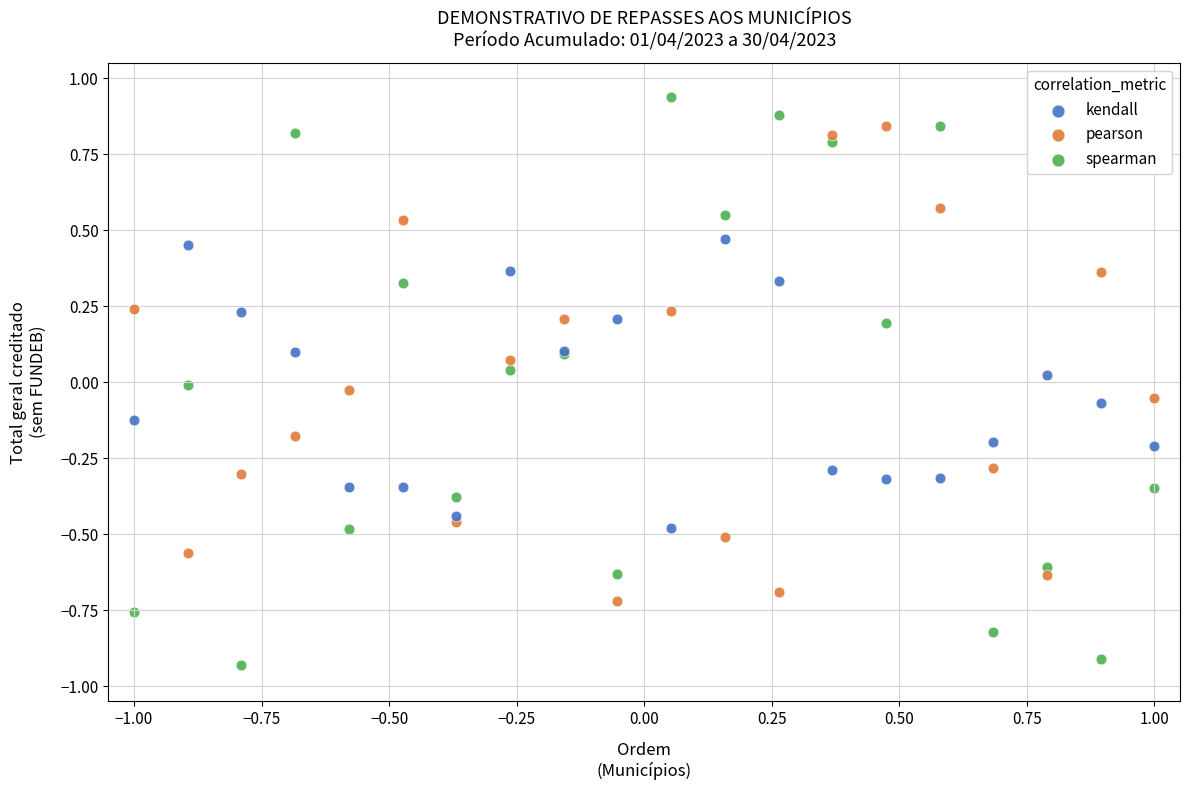

Which series has the largest Y range (max minus min)?

spearman